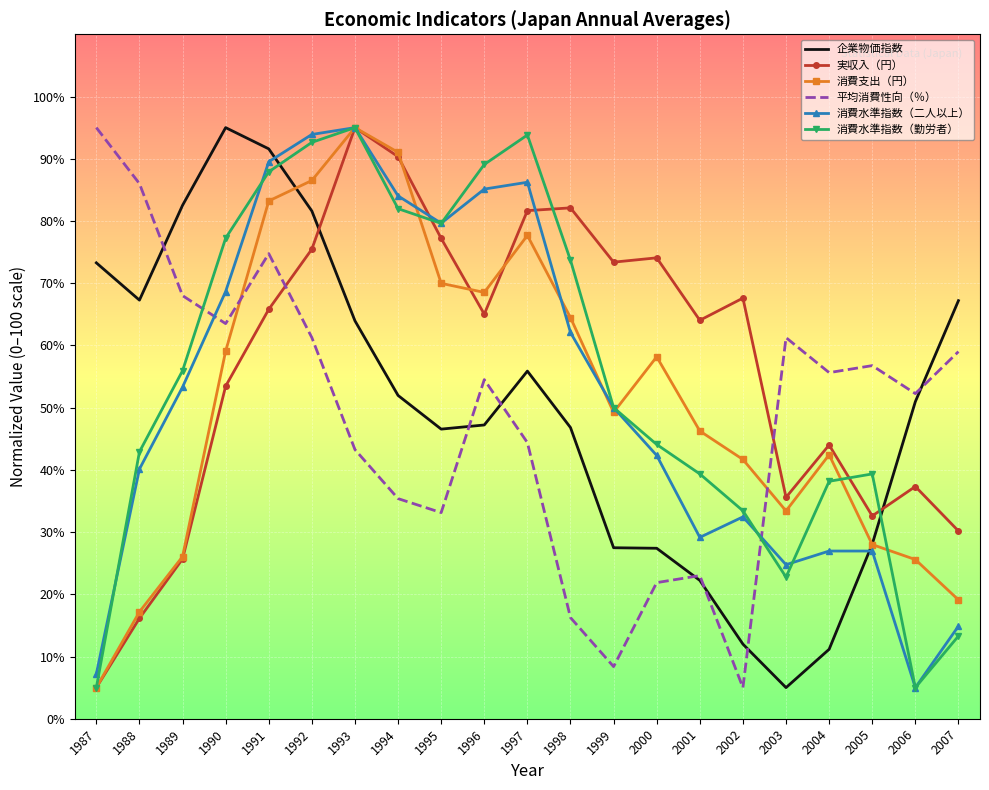

What is the maximum value shown in the chart?

95.0